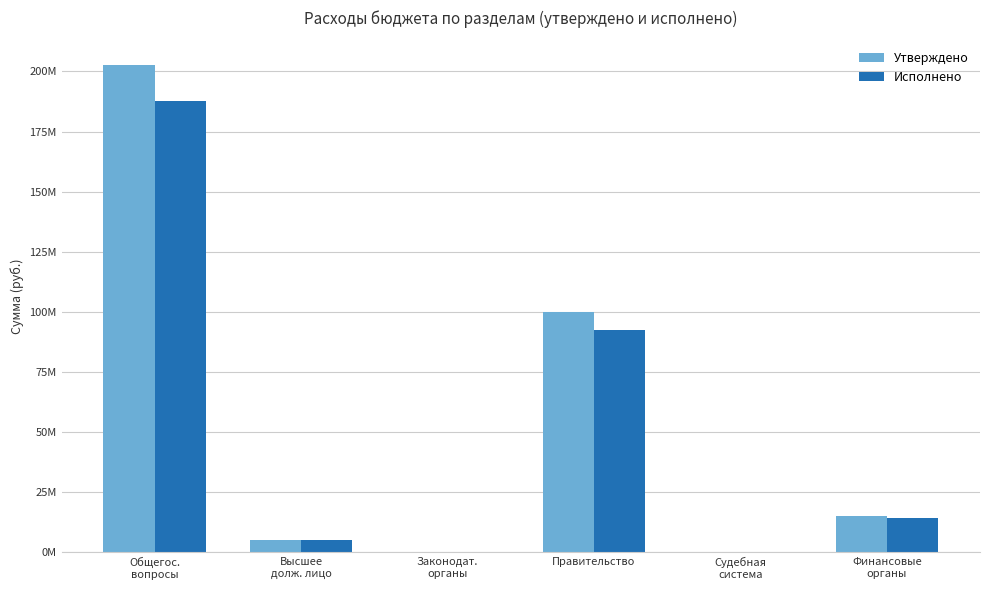

What is the difference between the highest and lowest values at Судебная
система?

3500.0